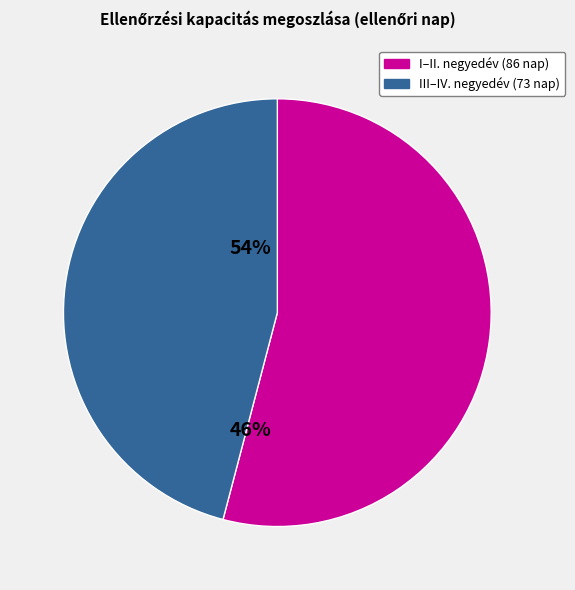

Is there any slice that represents more than half of the pie?

Yes